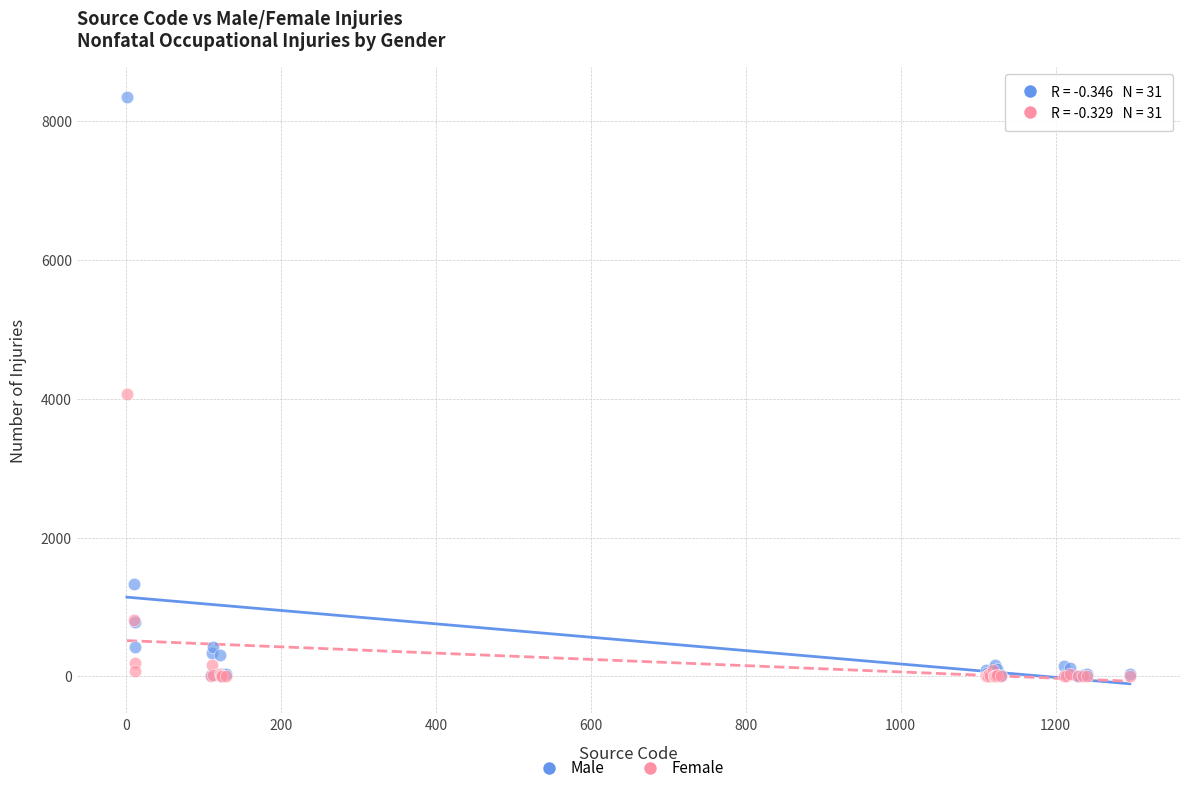

In the Female series, what Y value is closest to 2035?

810